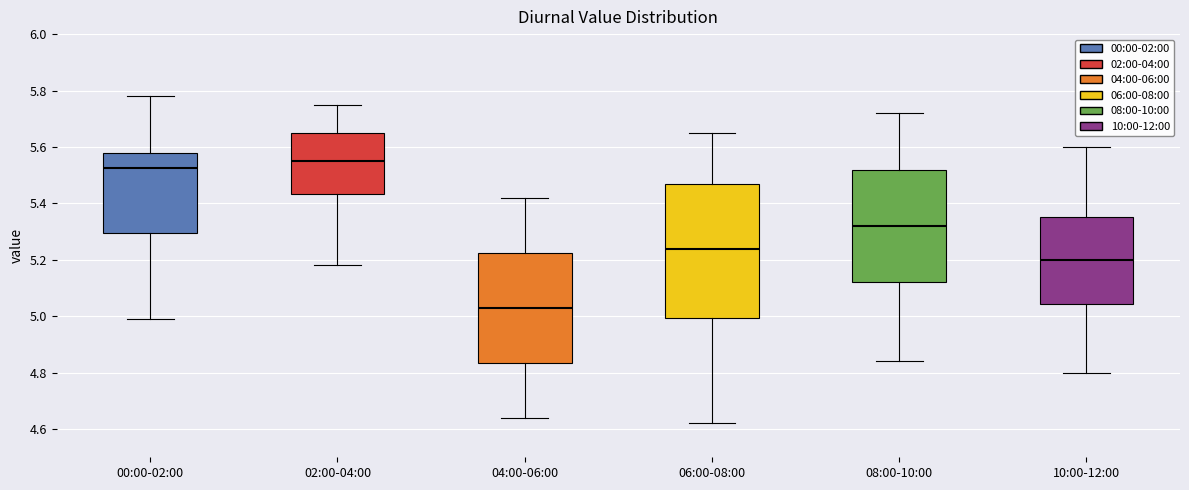

Reading left to right, transcribe this box plot: for each box, give where its median line is, the range the box spans, and where its two whiskers end, as read against the y-axis. The values are not printed on the chart, so give them approximately, as read against the axis.

00:00-02:00: median 5.52, box 5.30 to 5.58, whiskers 5.00 to 5.78
02:00-04:00: median 5.56, box 5.44 to 5.66, whiskers 5.18 to 5.76
04:00-06:00: median 5.04, box 4.84 to 5.22, whiskers 4.64 to 5.42
06:00-08:00: median 5.24, box 5.00 to 5.48, whiskers 4.62 to 5.66
08:00-10:00: median 5.32, box 5.12 to 5.52, whiskers 4.84 to 5.72
10:00-12:00: median 5.20, box 5.04 to 5.36, whiskers 4.80 to 5.60